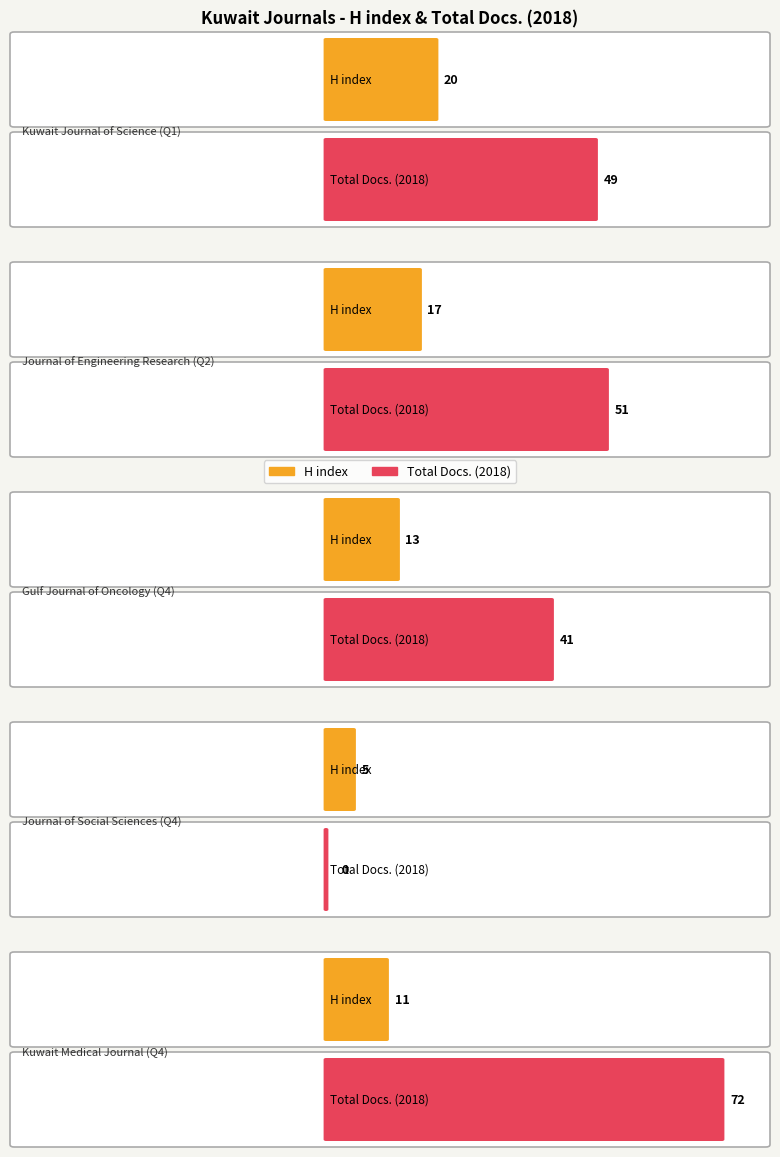

At which label does H index first exceed 13?

Kuwait Journal of Science